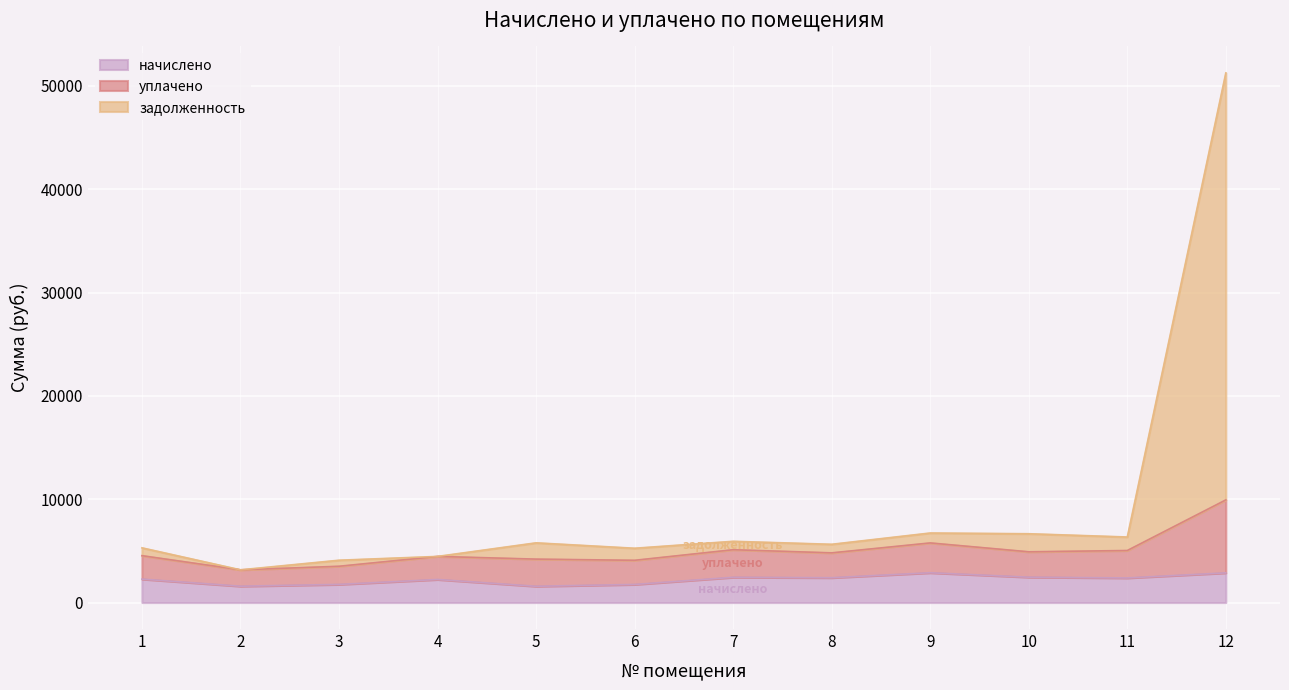

At which category is the sum across all series the highest?

12